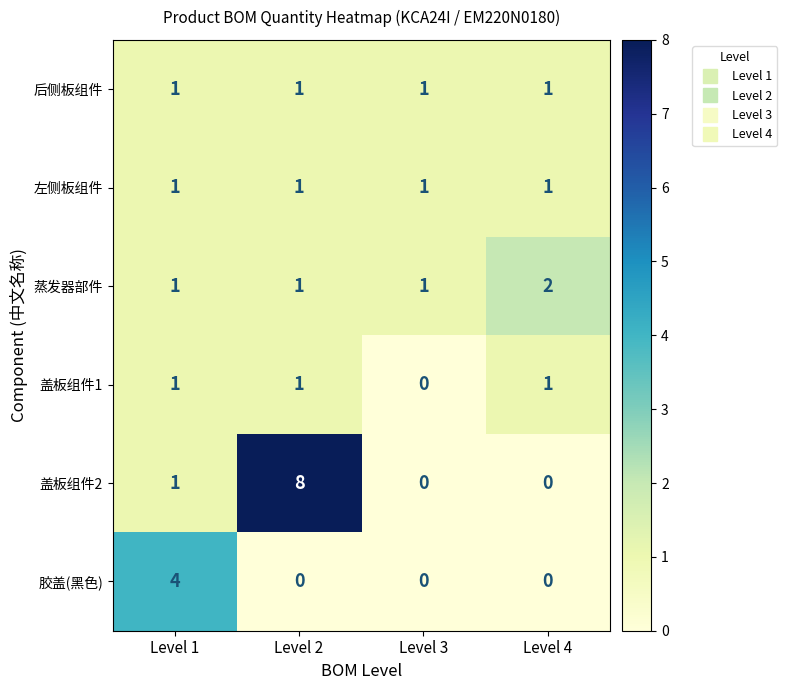

What is the difference between the 盖板组件2 values at Level 2 and Level 3?

8